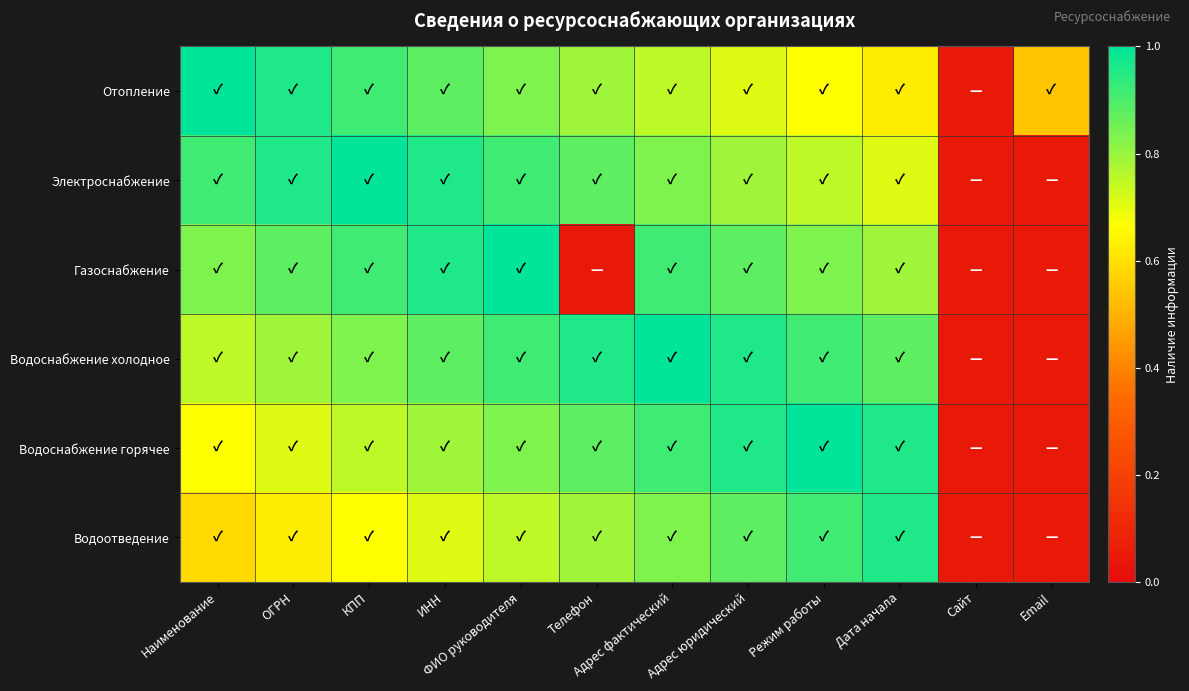

What is the total value across all series at ФИО руководителя?

5.2